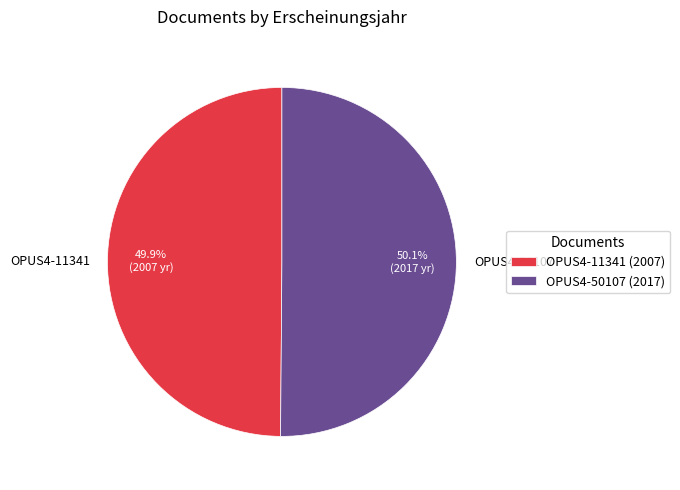

How much of the chart is everything except OPUS4-11341?

50.1%